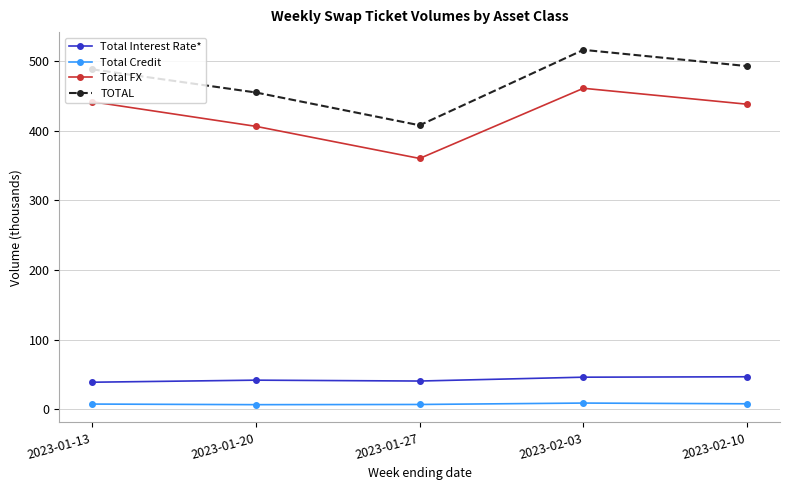

The Total FX series shows 360.2 at 2023-01-27. True or false?

True